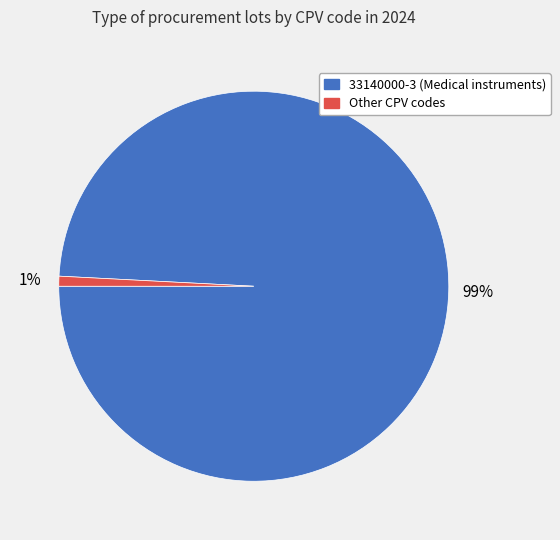

To the nearest percent, what is the average slice percentage?

50%